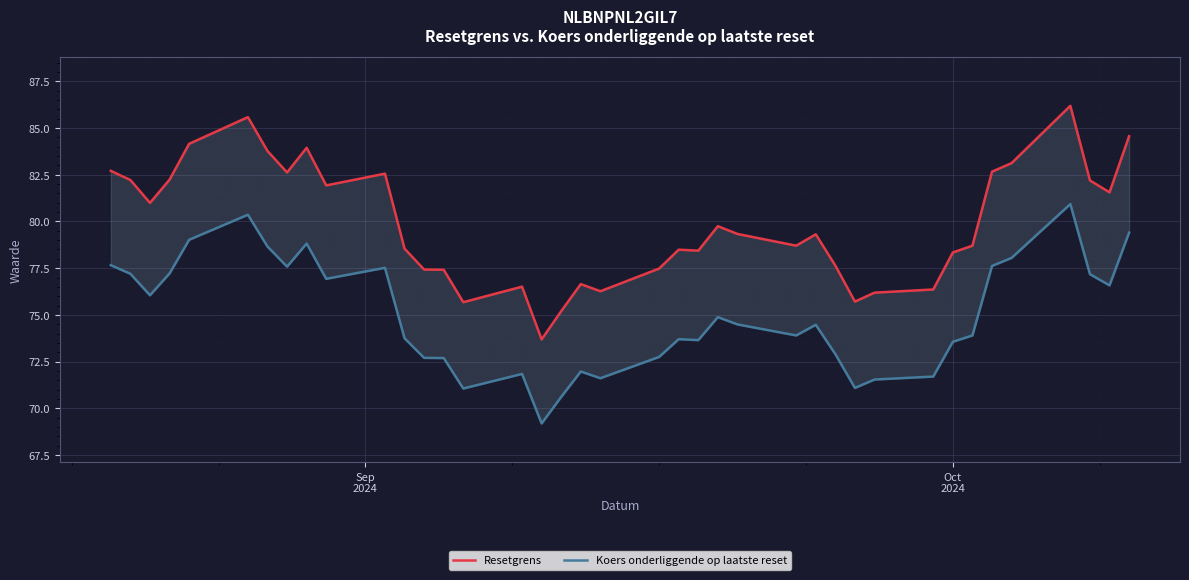

True or false: Koers onderliggende op laatste reset and Resetgrens cross at least once.

False